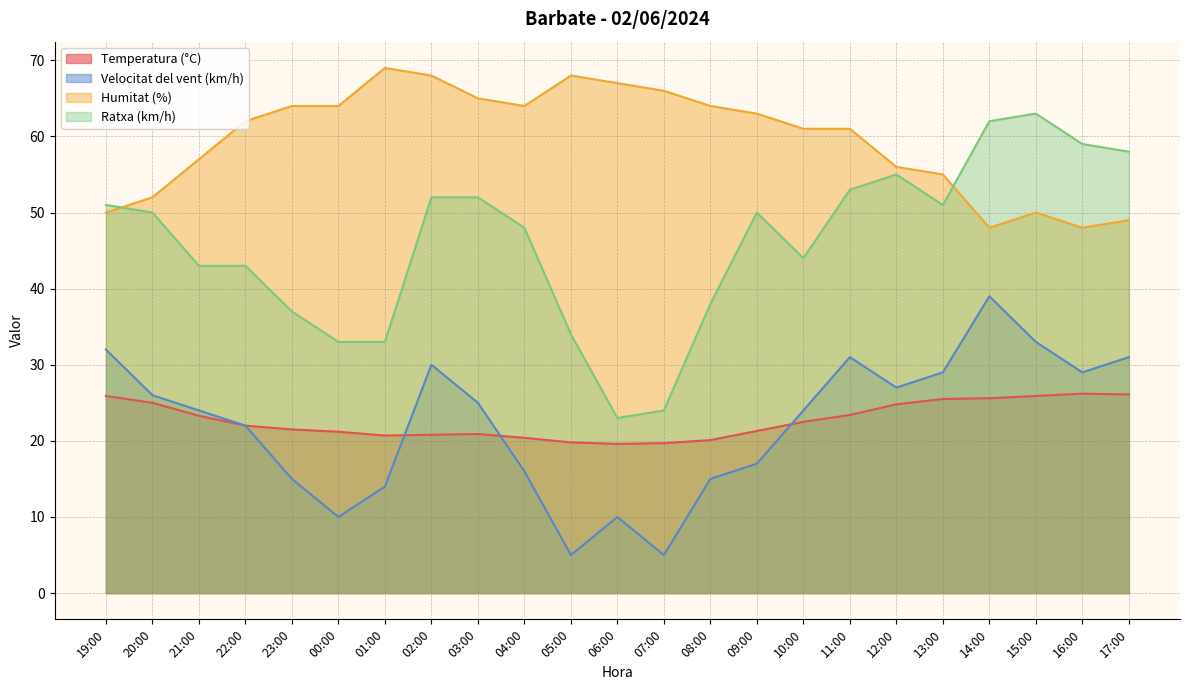

What is the sum of the Humitat (%) values at 02:00 and 04:00?

132.0